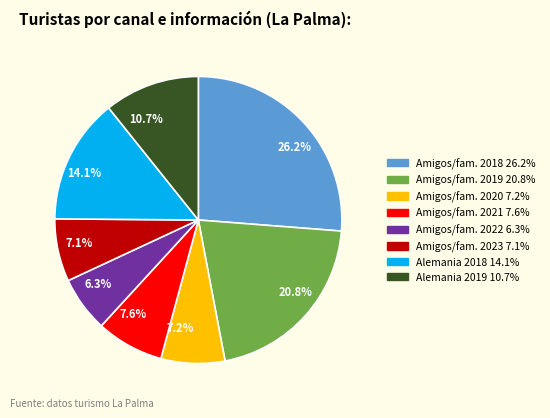

Is 7.2% the majority of the pie?

No